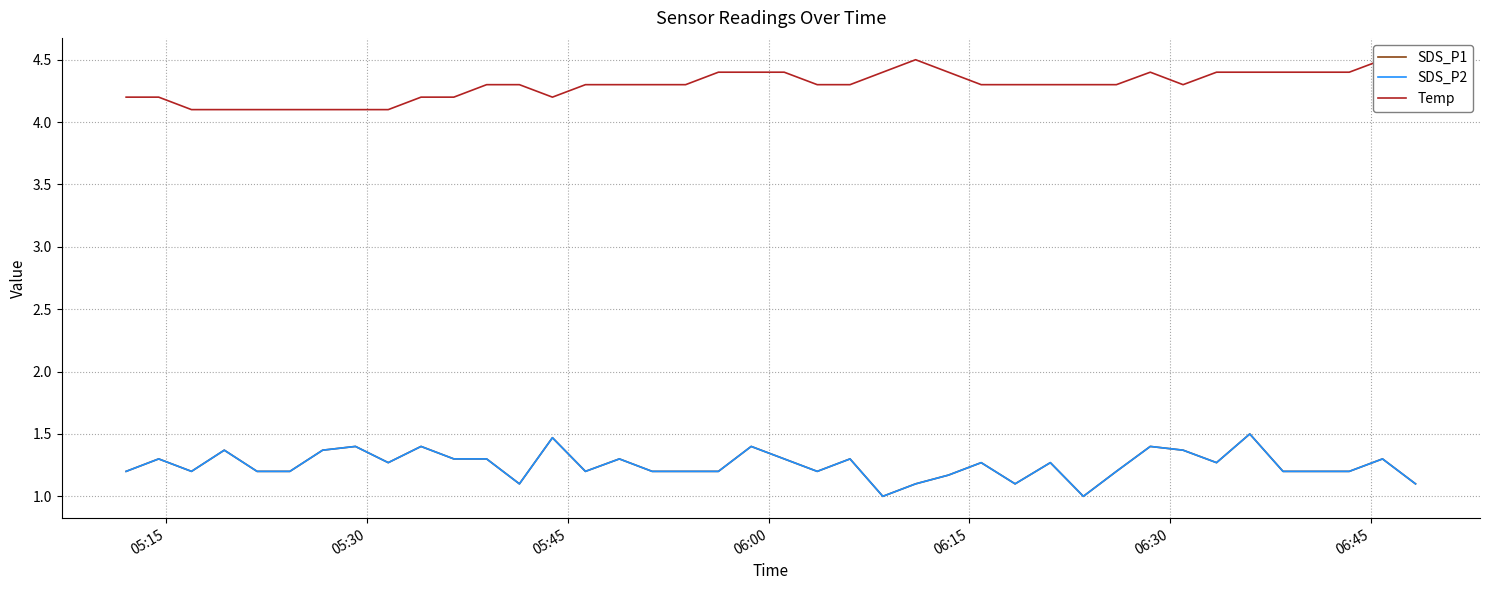

True or false: SDS_P1 and Temp intersect in this chart.

False